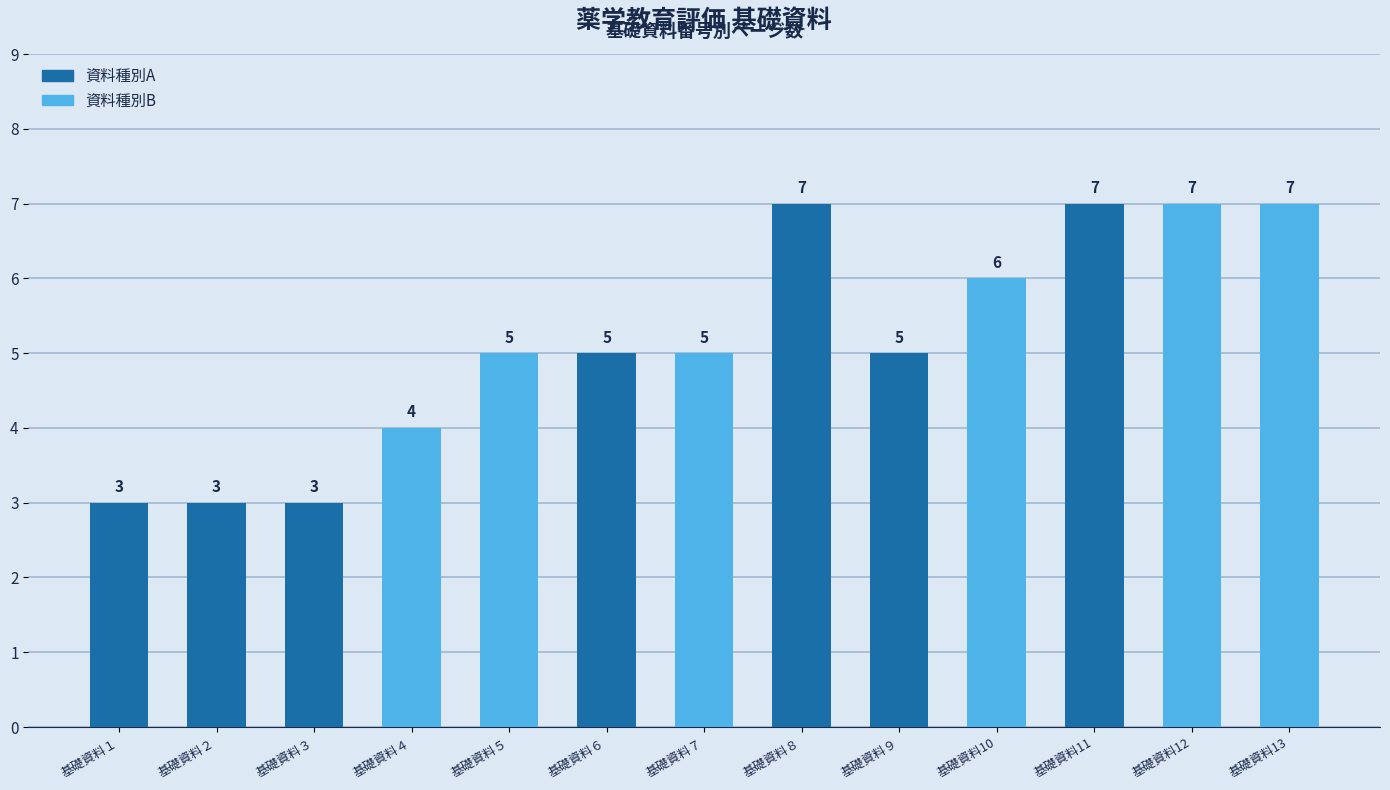

Which has a higher value, 基礎資料８ or 基礎資料９?

基礎資料８